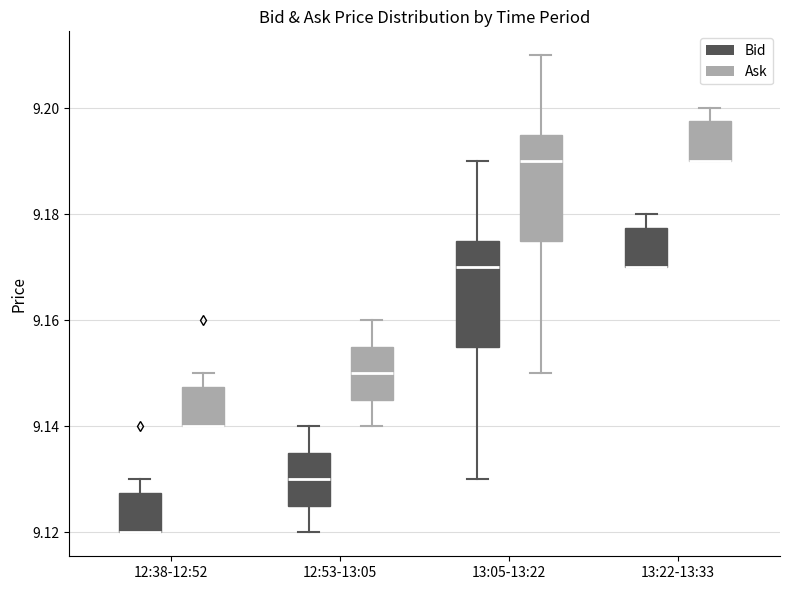

Reading left to right, transcribe this box plot: for each box, give where its median line is, the range the box spans, and where its two whiskers end, as read against the y-axis. The values are not printed on the chart, so give them approximately, as read against the axis.

12:38-12:52 (Bid): median 9.120 (drawn on the box's lower edge), box 9.120 to 9.128, whiskers 9.120 to 9.130
12:38-12:52 (Ask): median 9.140 (drawn on the box's lower edge), box 9.140 to 9.148, whiskers 9.140 to 9.150
12:53-13:05 (Bid): median 9.130, box 9.126 to 9.136, whiskers 9.120 to 9.140
12:53-13:05 (Ask): median 9.150, box 9.146 to 9.156, whiskers 9.140 to 9.160
13:05-13:22 (Bid): median 9.170, box 9.156 to 9.176, whiskers 9.130 to 9.190
13:05-13:22 (Ask): median 9.190, box 9.176 to 9.196, whiskers 9.150 to 9.210
13:22-13:33 (Bid): median 9.170 (drawn on the box's lower edge), box 9.170 to 9.178, whiskers 9.170 to 9.180
13:22-13:33 (Ask): median 9.190 (drawn on the box's lower edge), box 9.190 to 9.198, whiskers 9.190 to 9.200